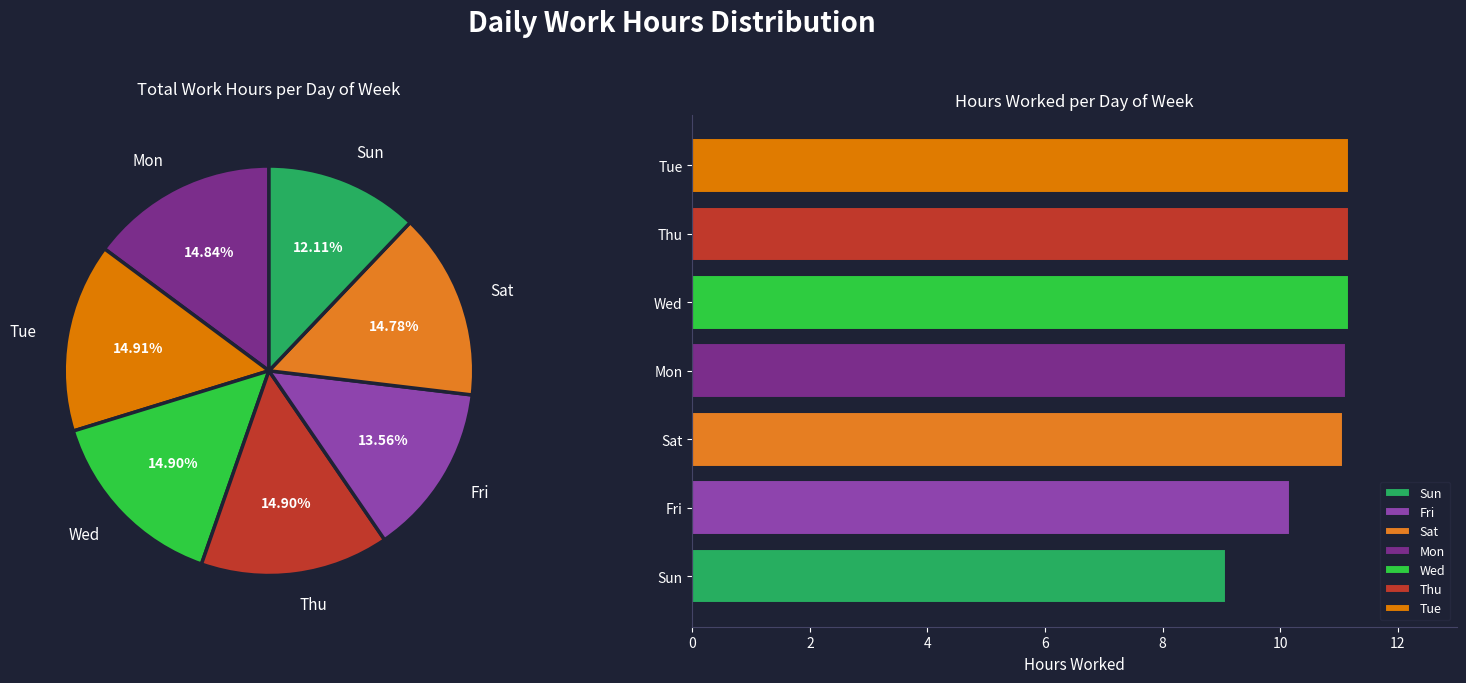

To the nearest percent, what is the difference between the largest and smallest slice percentages?

3%